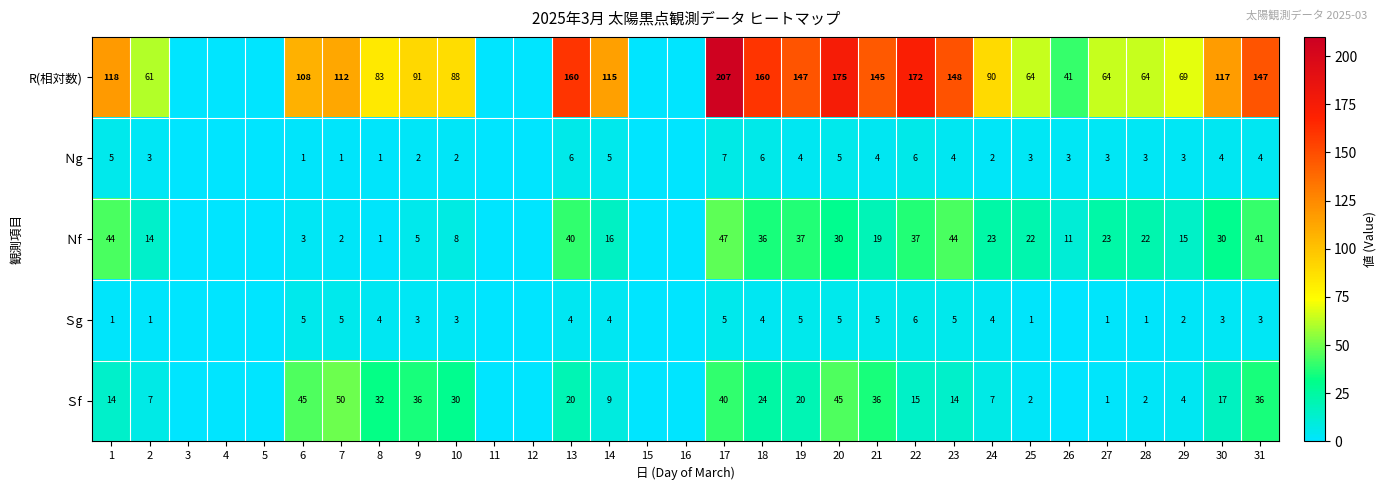

True or false: Ｓg has a value of 1 at 14.

False